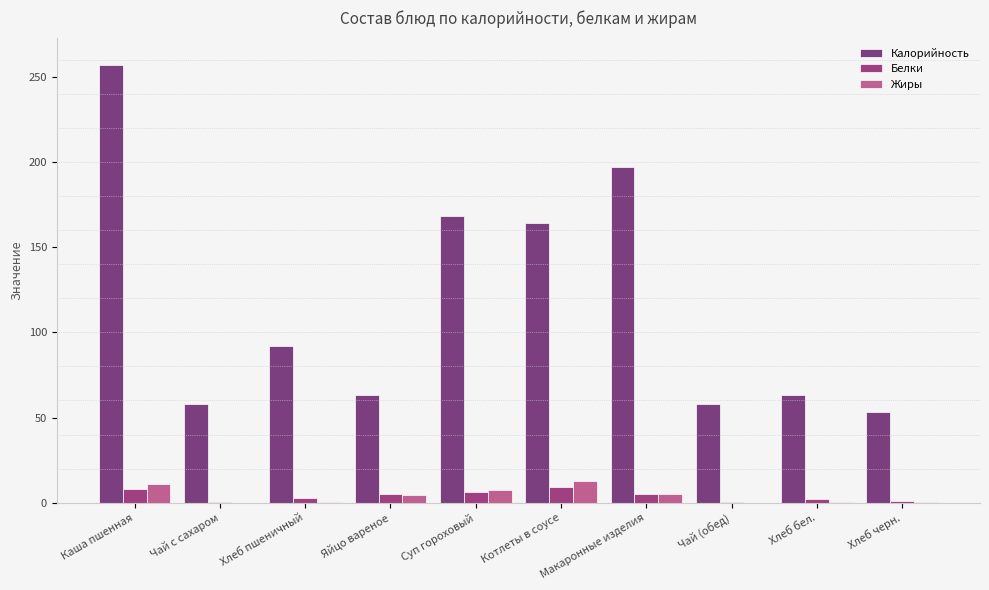

What is the sum of the Жиры values at Макаронные изделия and Хлеб пшеничный?

5.5